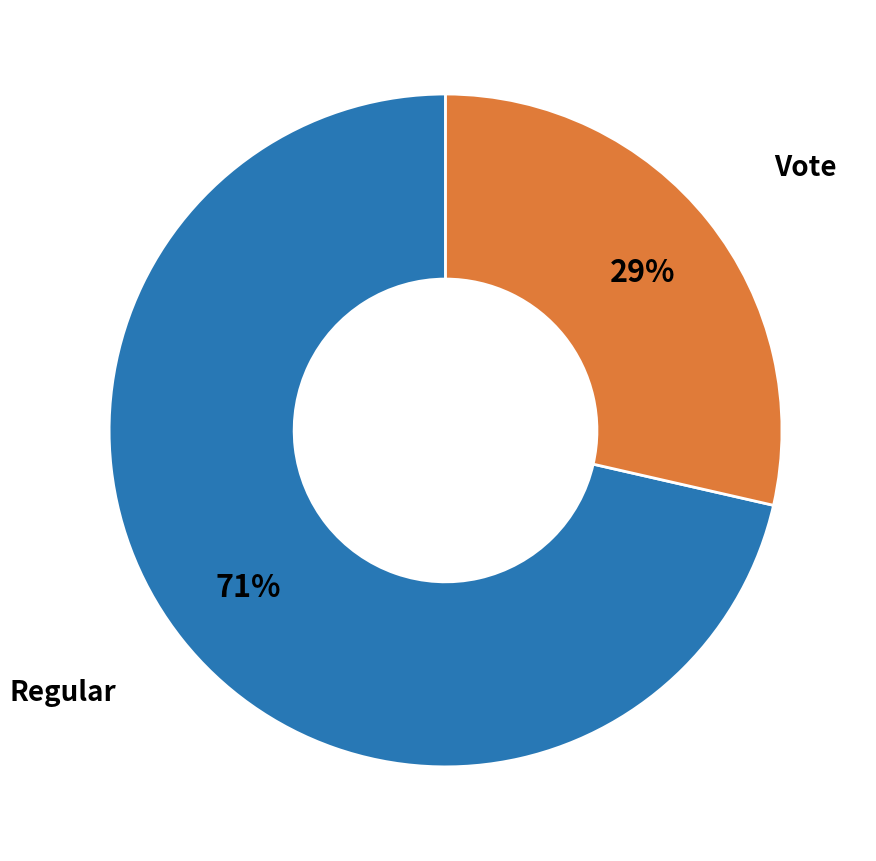

Is there a majority slice in this chart?

Yes